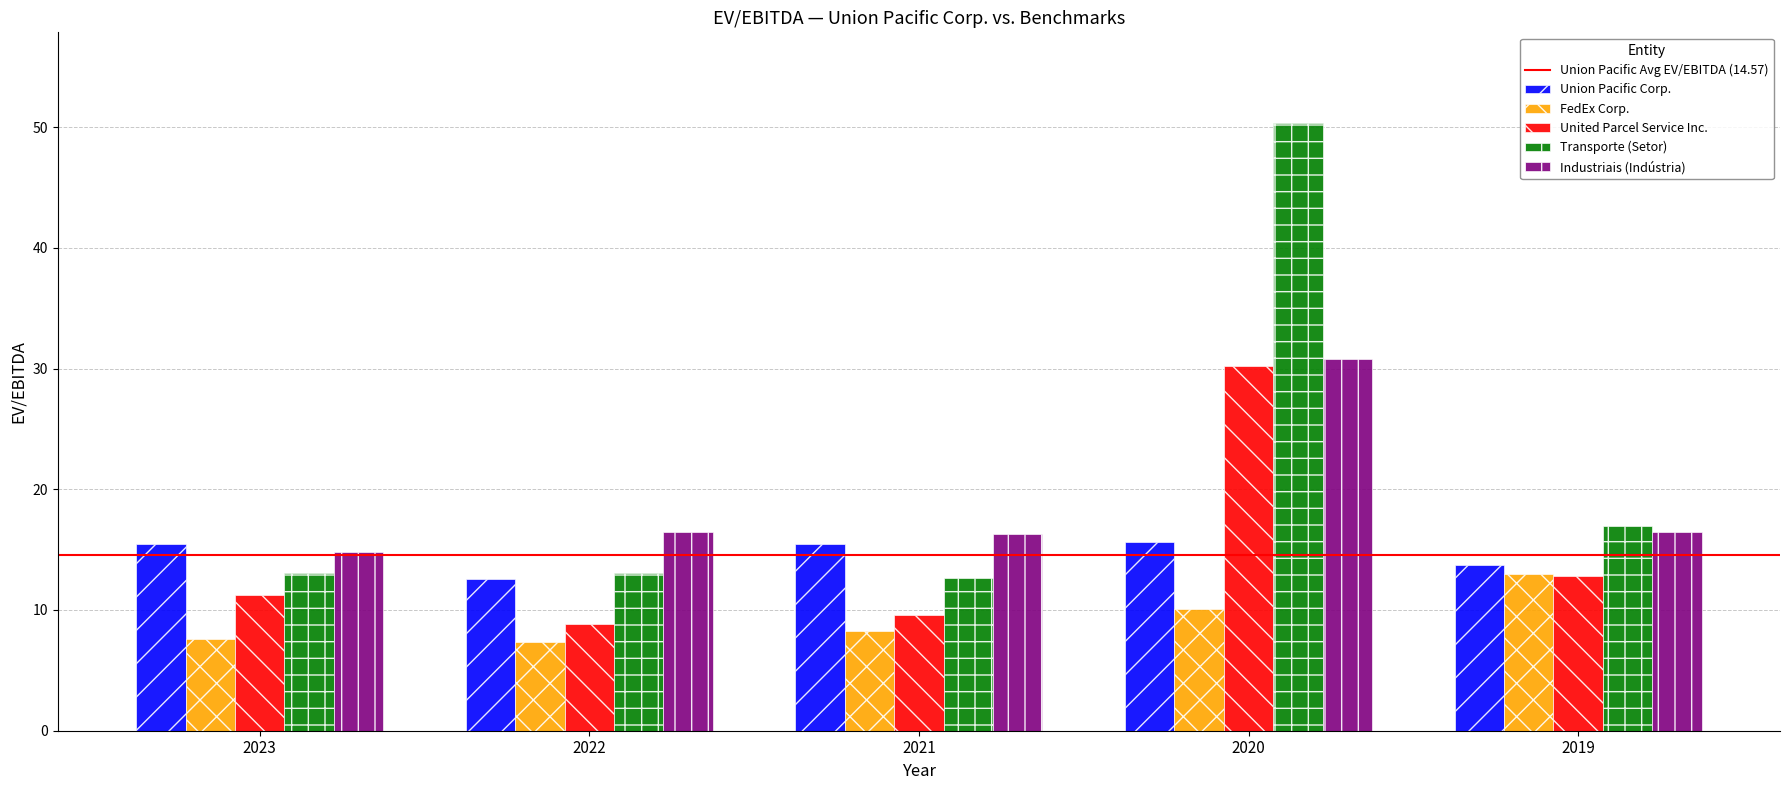

How many groups of bars are there?

5